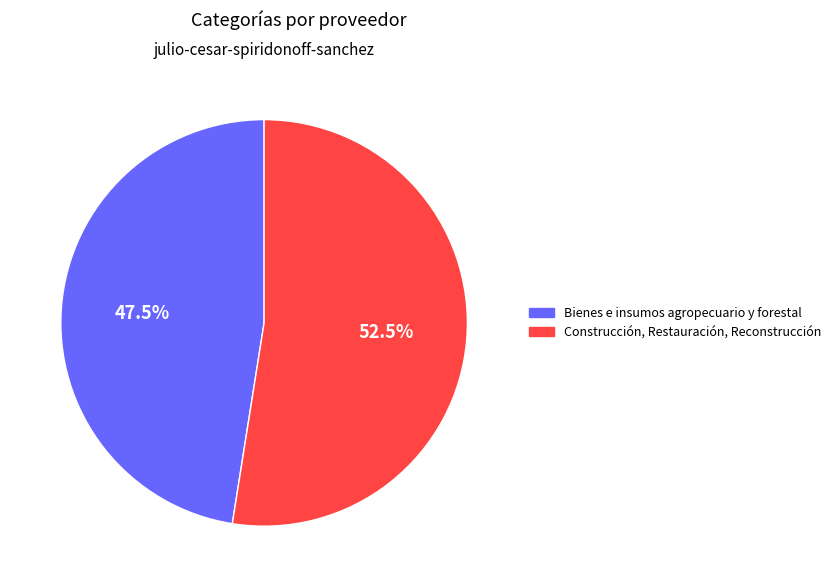

Is it true that Bienes e insumos agropecuario y forestal is 40% of the pie?

False